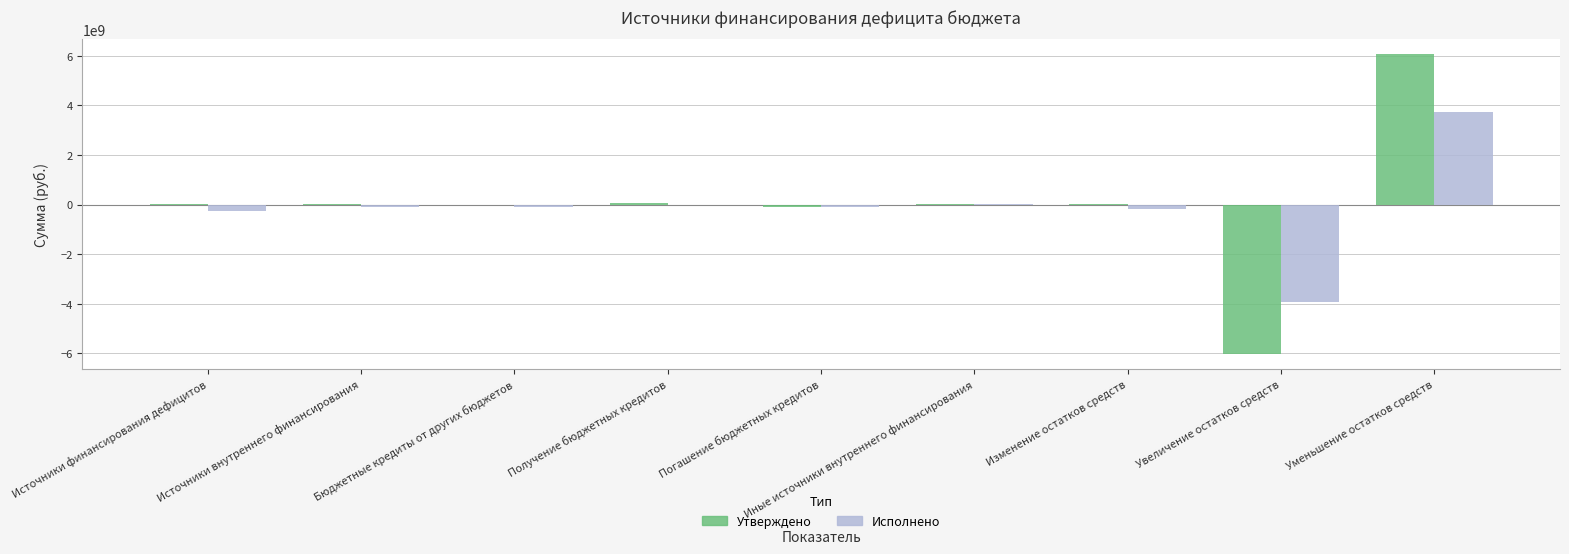

The value of Утверждено at Увеличение остатков средств is -6030825118.0. True or false?

True